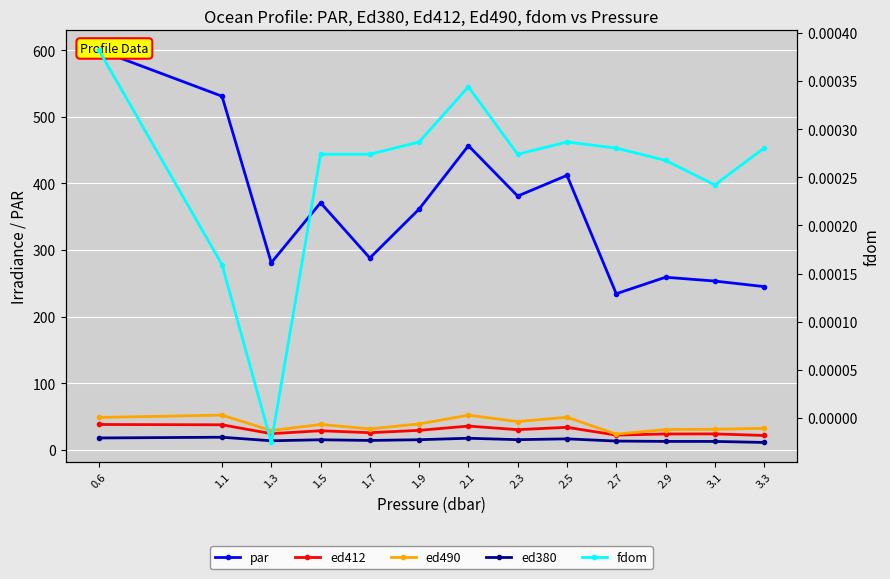

At how many categories does at least one series exceed 127?

13